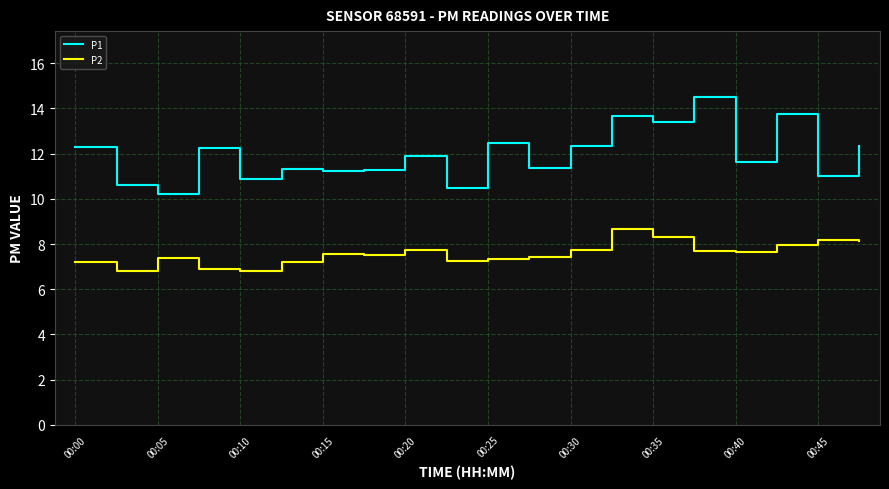

What is the difference between the second highest and minimum values in the P1 series?

3.6